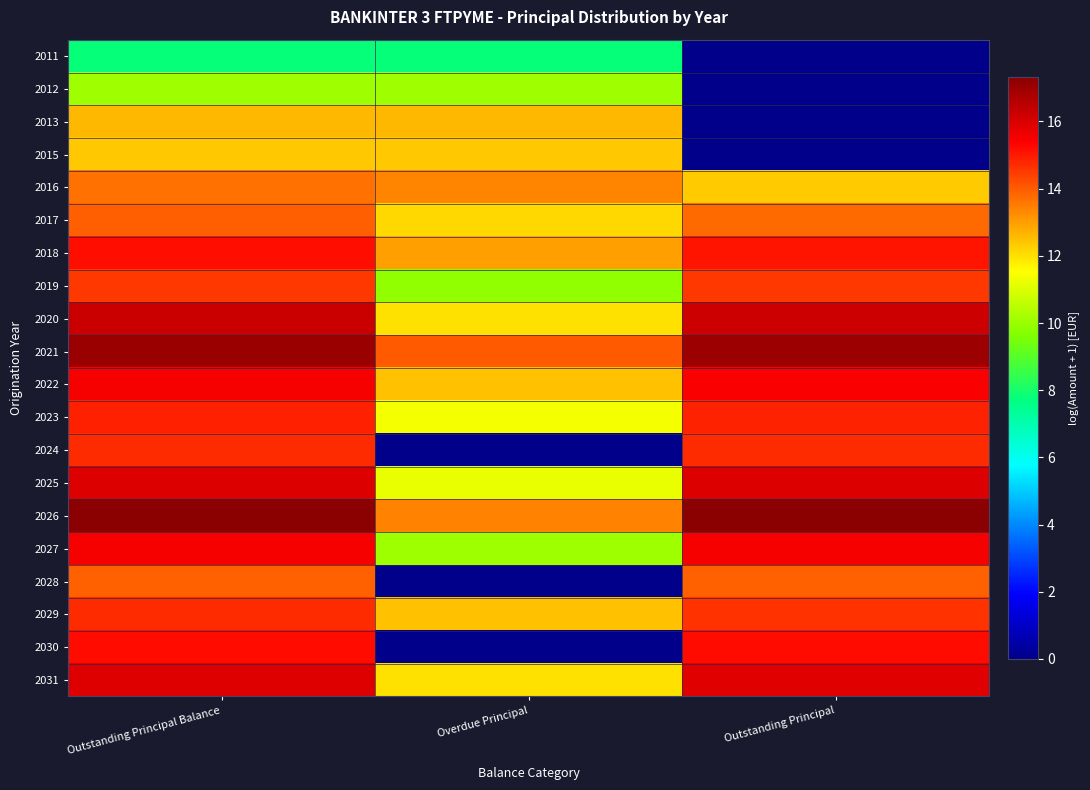

At which category does the chart reach its peak across all series?

Outstanding Principal Balance